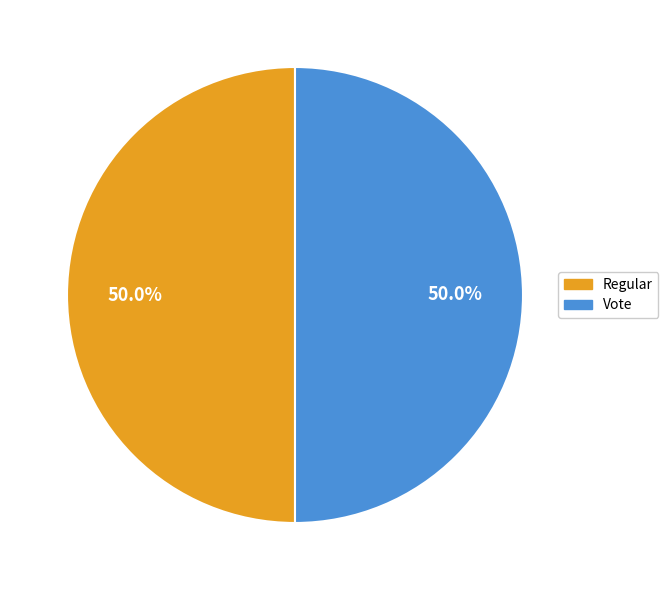

What is the ratio of the value at Regular to the value at Vote?

1.0